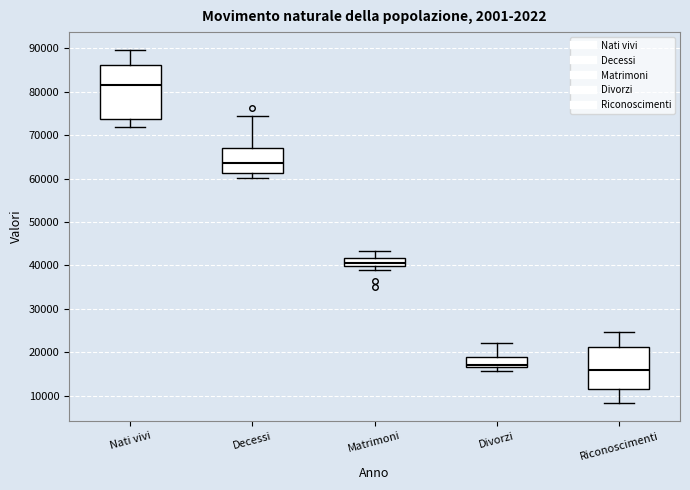

Which box is the tallest, from its lower edge to its upper edge?

Nati vivi